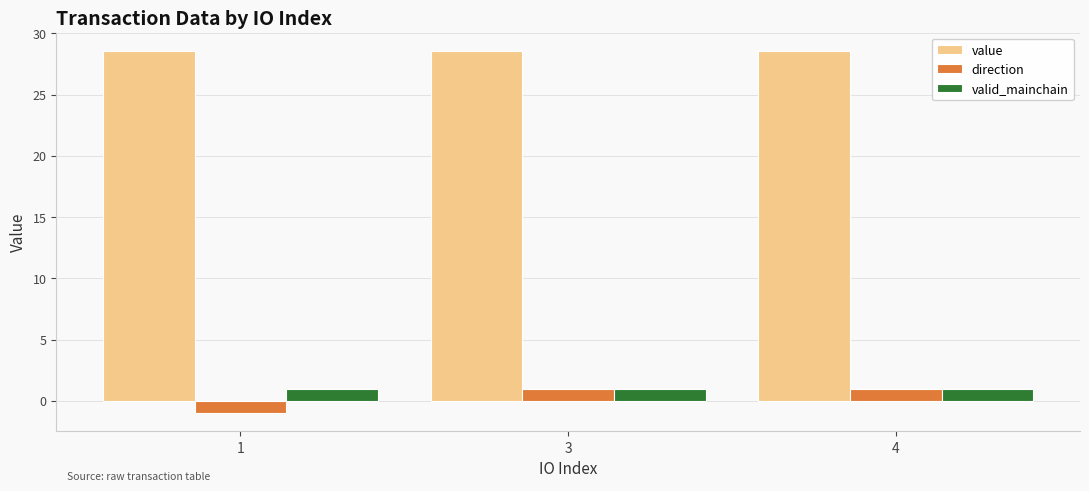

True or false: value has a value of 8.7 at 4.

False